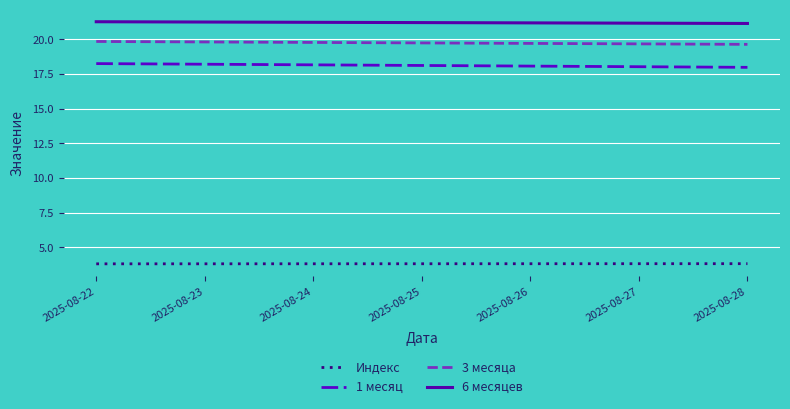

What are all the series names shown in the legend?

Индекс, 1 месяц, 3 месяца, 6 месяцев